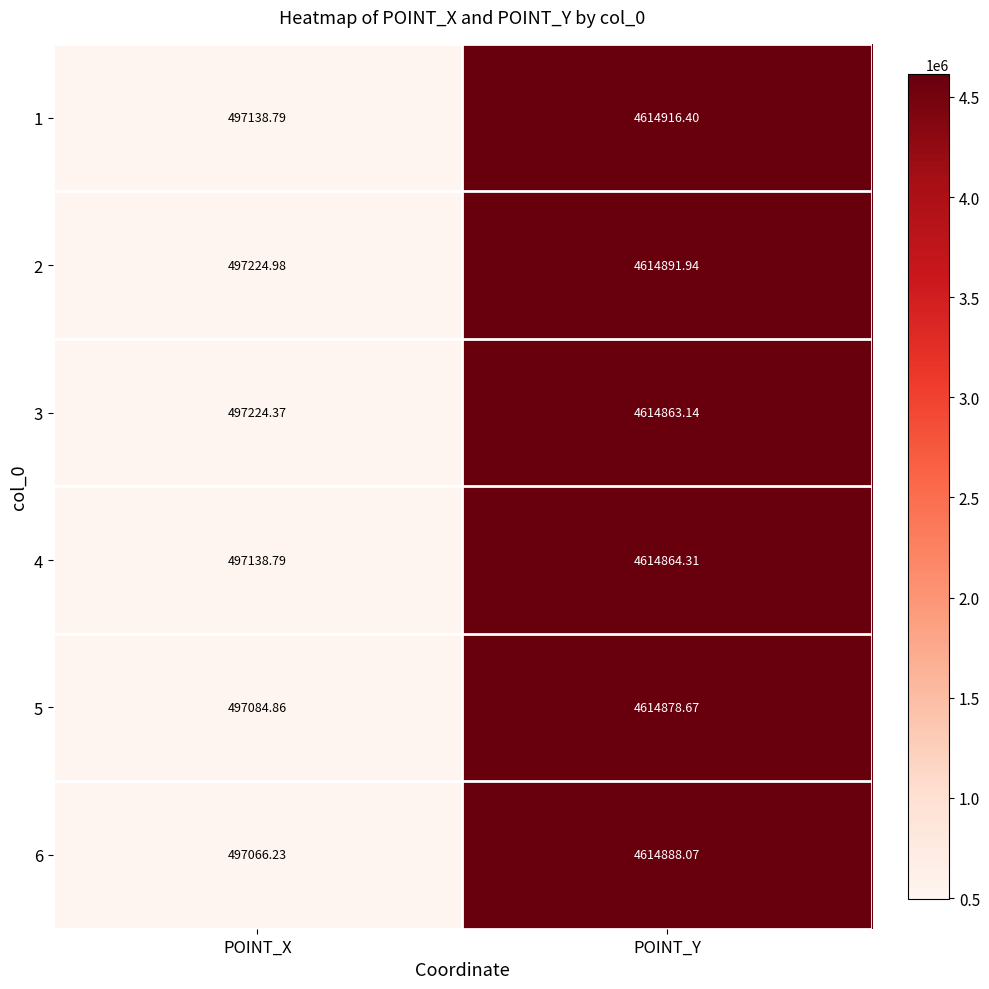

Where is 3 nearest to the value 2556043?

POINT_X